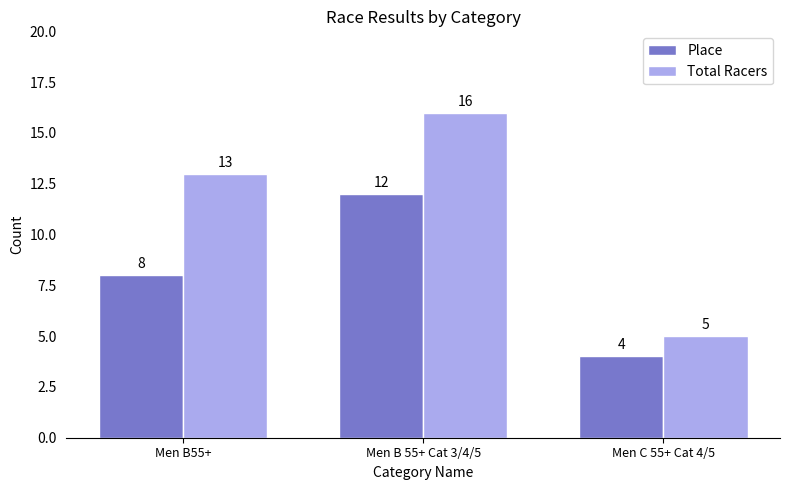

Rank the series by their average value, from lowest to highest.

Place, Total Racers